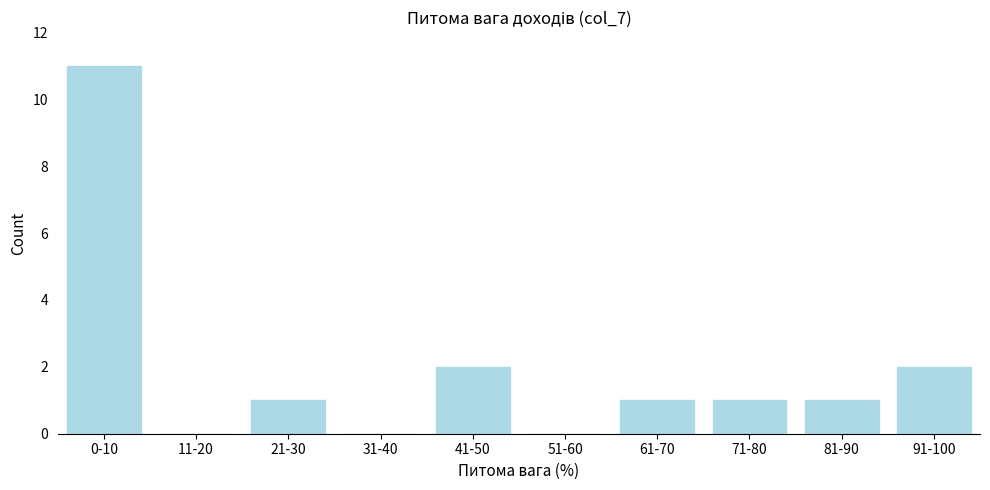

Reading right to left, transcribe all the data shown in this chart.

91-100=2	81-90=1	71-80=1	61-70=1	51-60=0	41-50=2	31-40=0	21-30=1	11-20=0	0-10=11